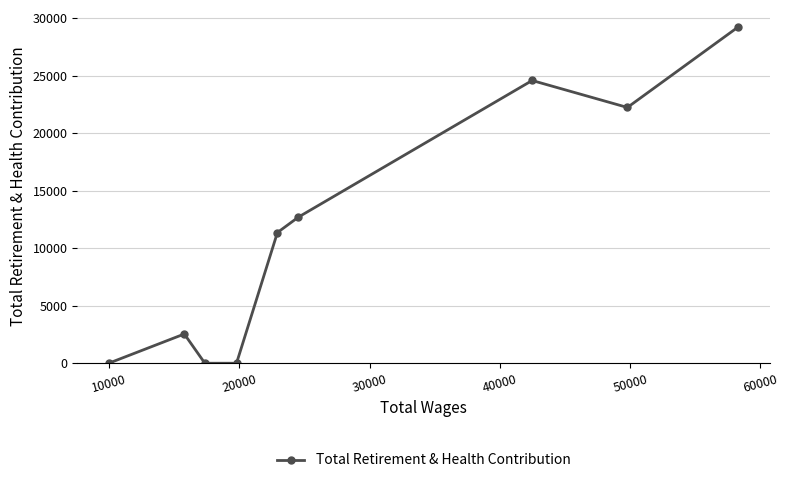

How many points are lower than both their immediate neighbors (excluding endpoints)?

1